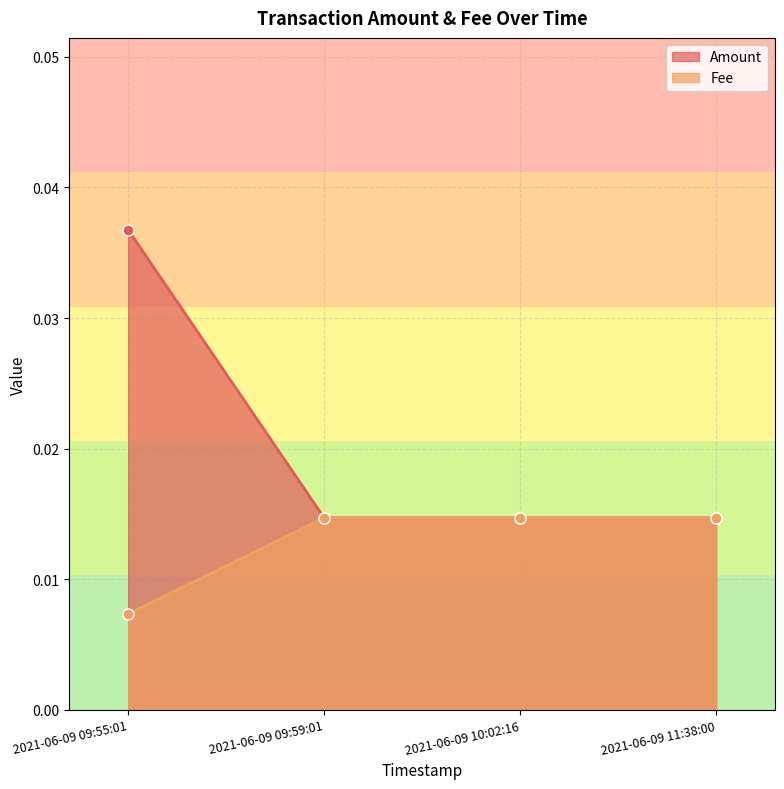

Reading left to right, what are all the values shown in this chart?

Amount: 2021-06-09 09:55:01=0.0	2021-06-09 09:59:01=0.0	2021-06-09 10:02:16=0.0	2021-06-09 11:38:00=0.0
Fee: 2021-06-09 09:55:01=0.0	2021-06-09 09:59:01=0.0	2021-06-09 10:02:16=0.0	2021-06-09 11:38:00=0.0